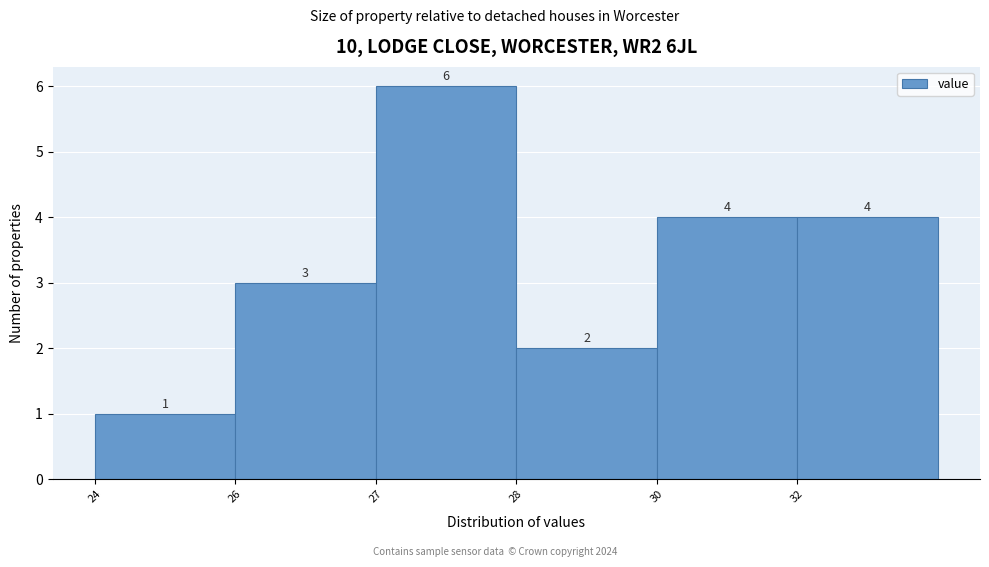

Reading right to left, what are all the values shown in this chart?

4	4	2	6	3	1